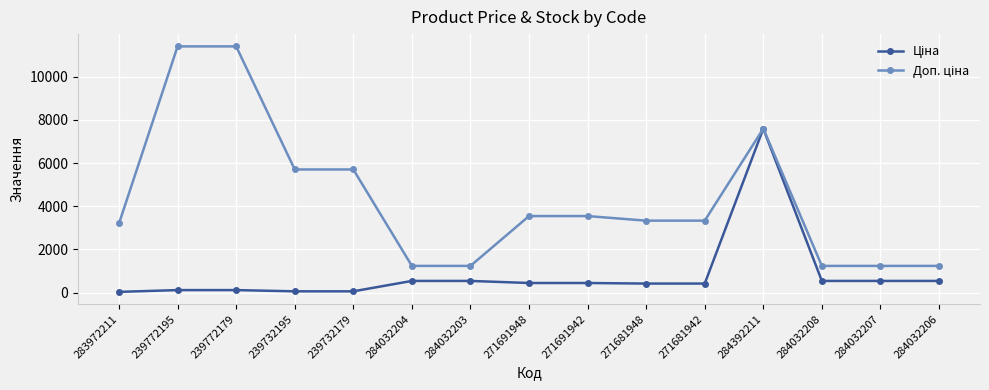

Which series changed the most between 284032204 and 284392211?

Ціна